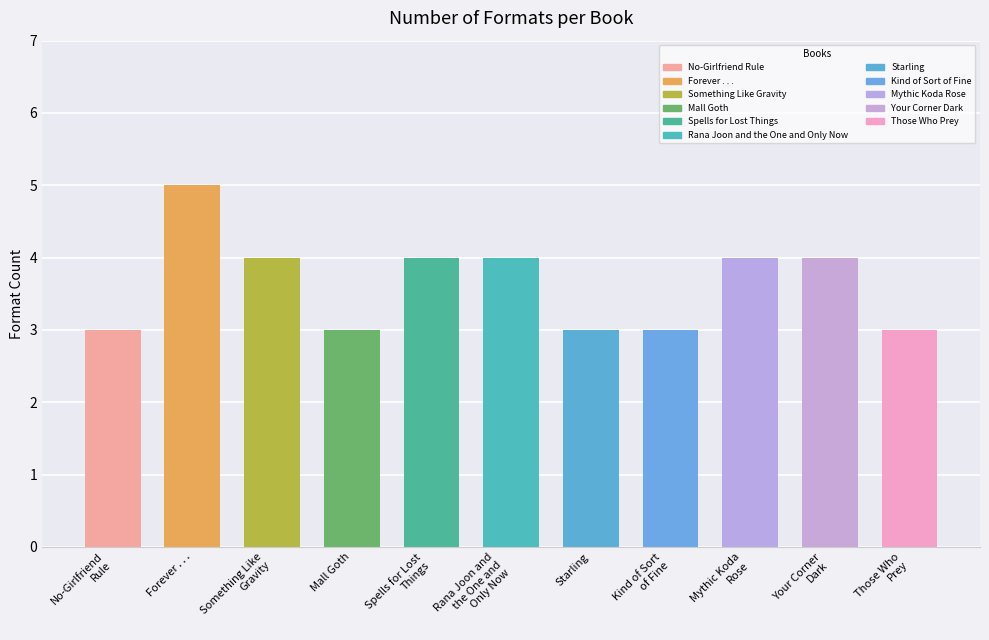

What is the greatest value displayed?

5